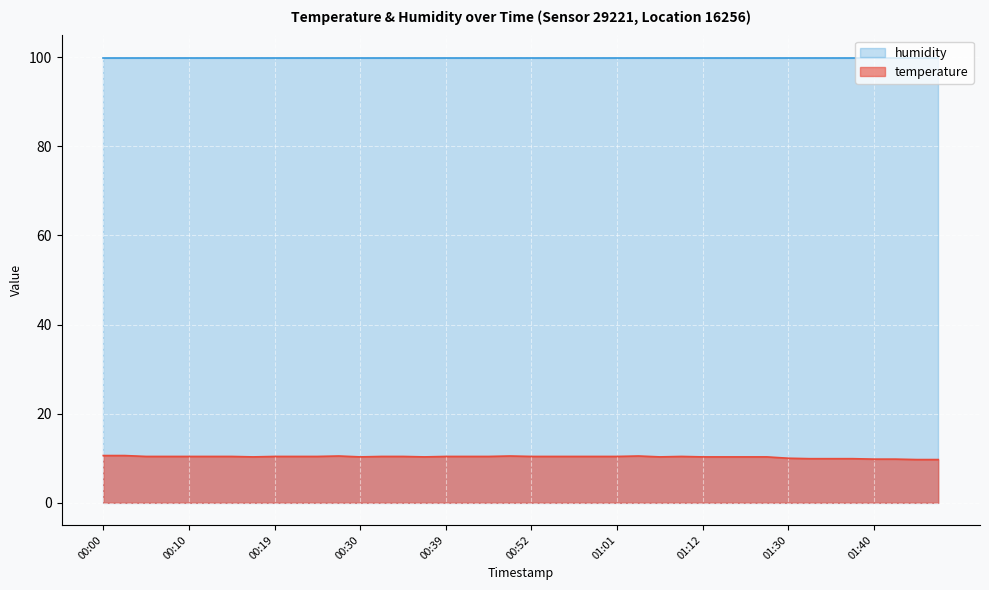

Count the values in the range 10 to 11.

33